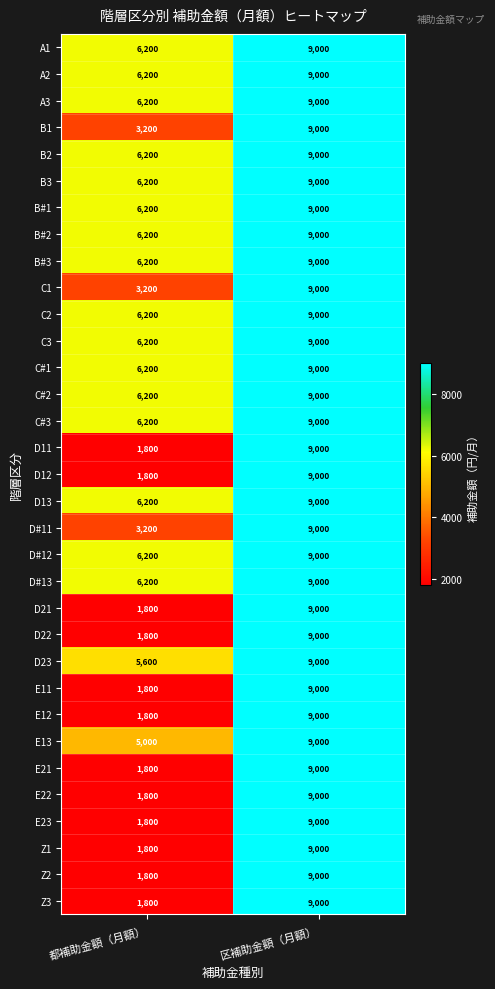

Where is E21 nearest to the value 5400?

都補助金額（月額）